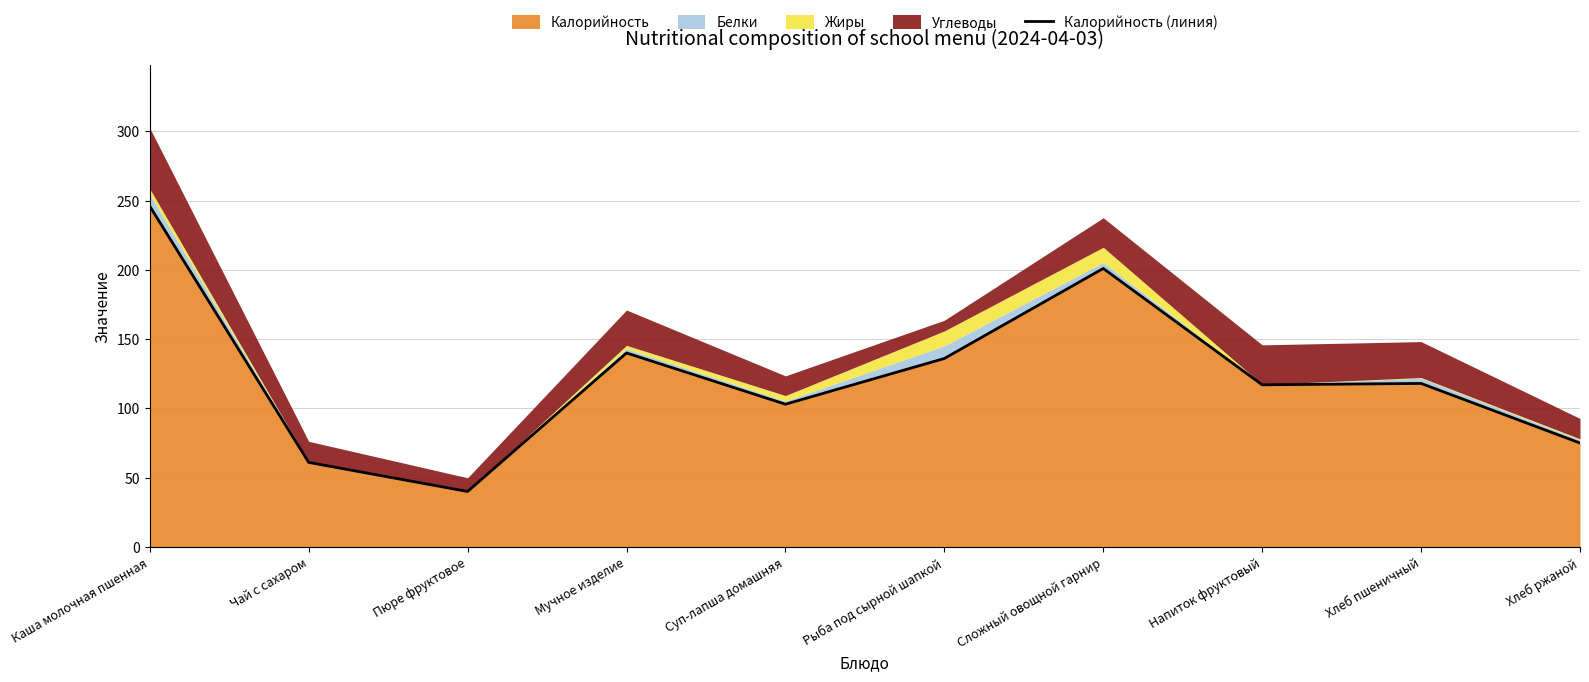

At which category does the data reach its first local valley?

Пюре фруктовое